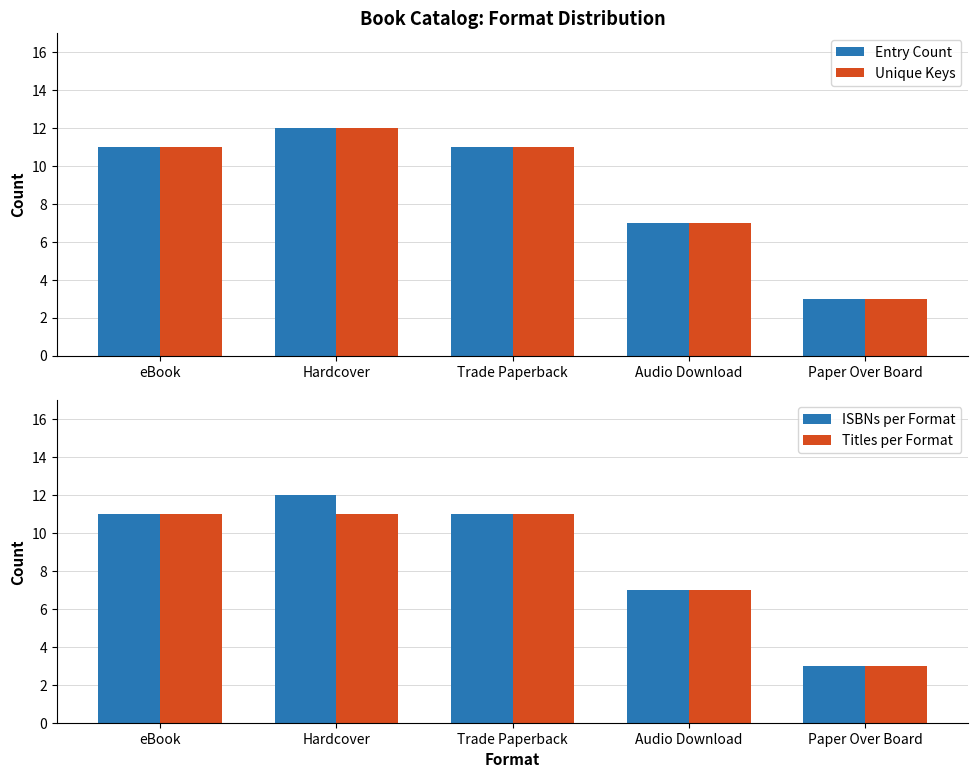

True or false: Unique Keys has a value of 3 at eBook.

False